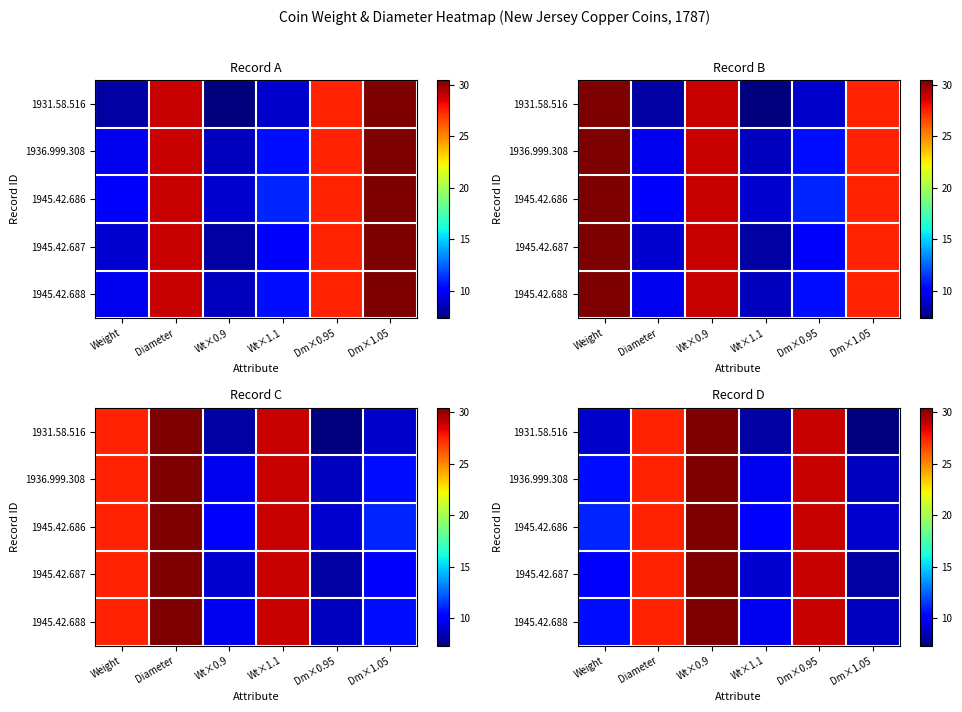

At which category is the sum across all series the highest?

Wt×0.9